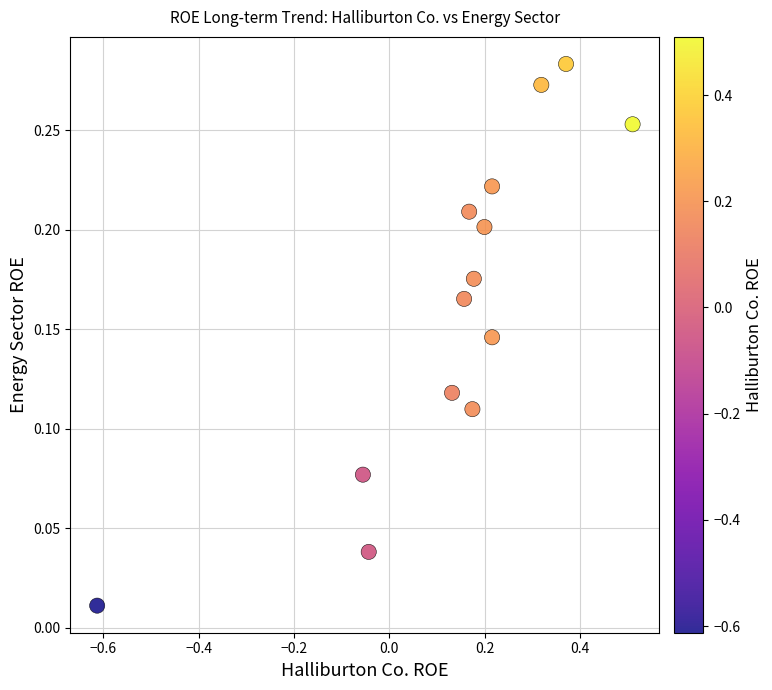

How many points are shown in the scatter plot?

14